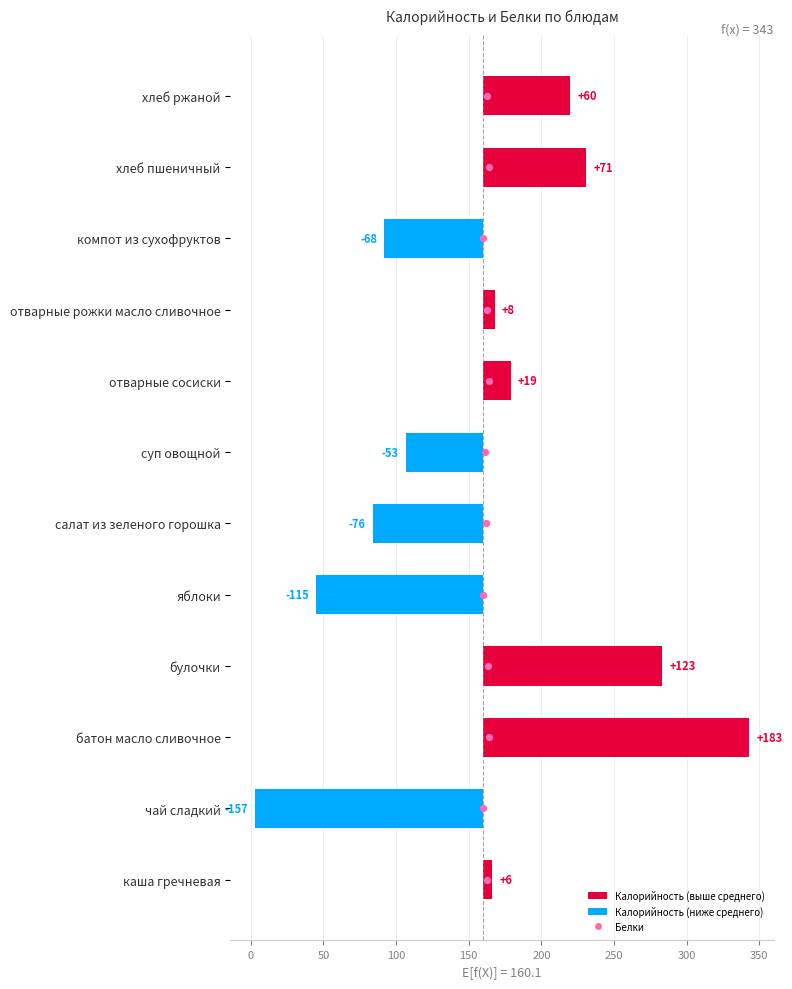

Between компот из сухофруктов and отварные рожки масло сливочное, which is larger?

отварные рожки масло сливочное